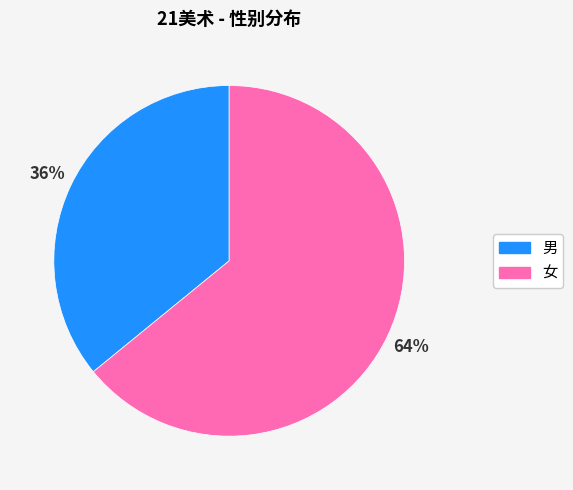

How many segments does this pie chart have?

2